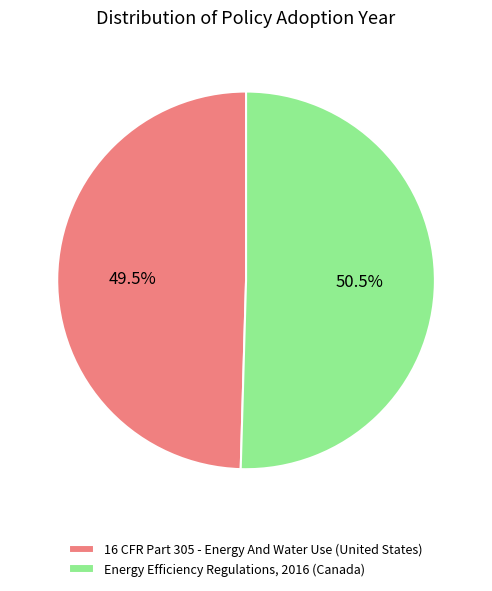

Between Energy Efficiency Regulations, 2016 (Canada) and 16 CFR Part 305 - Energy And Water Use (United States), which is larger?

Energy Efficiency Regulations, 2016 (Canada)